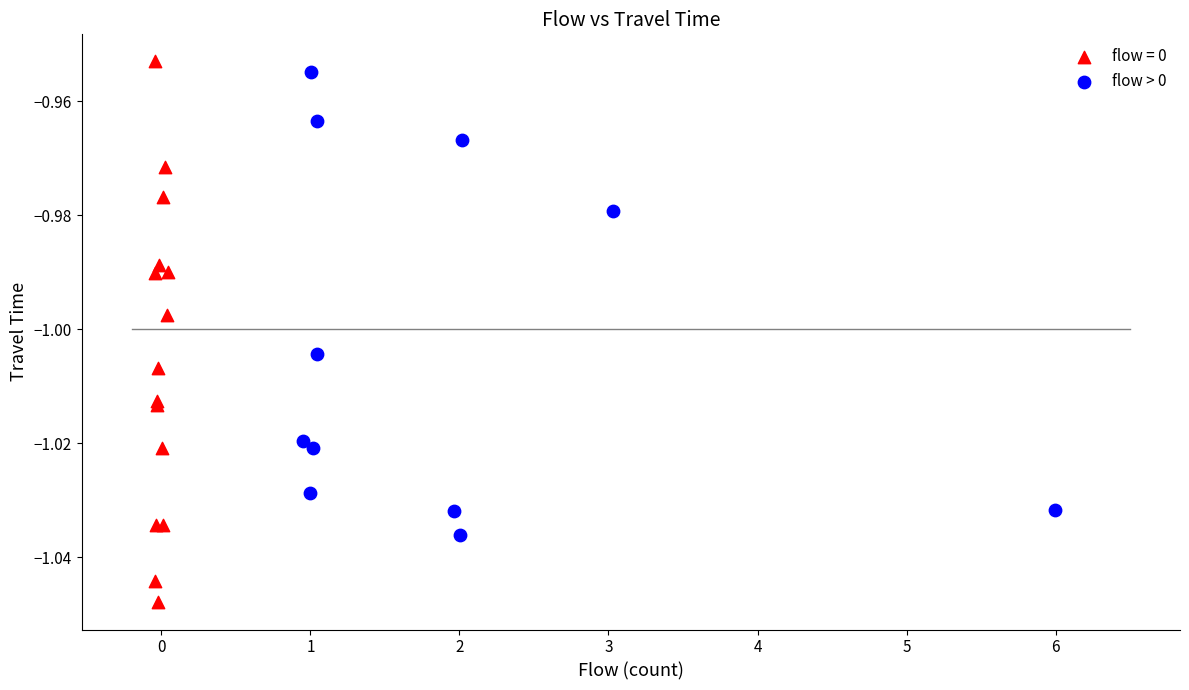

Which series has the widest spread of Y values?

flow = 0